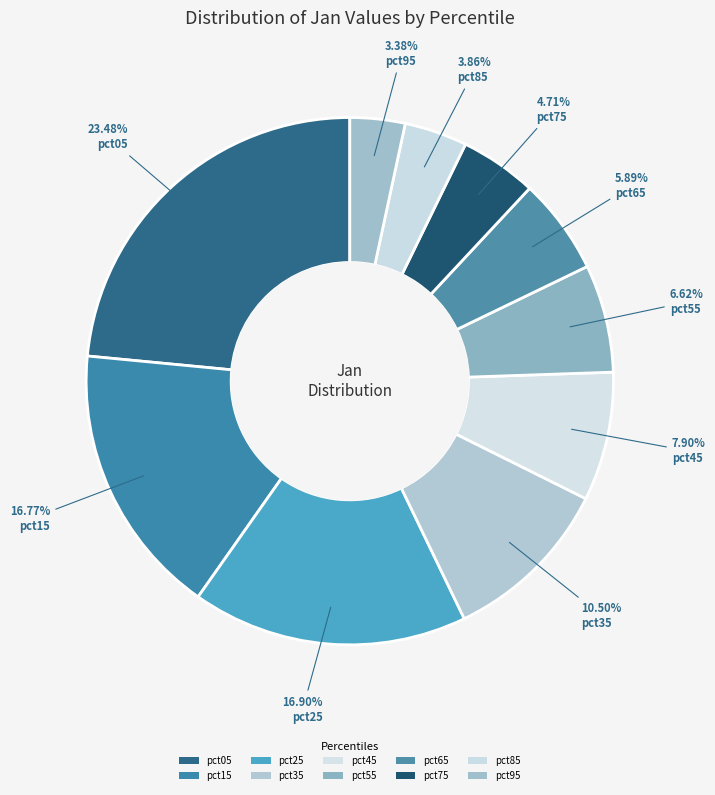

Count the number of slices in the pie.

10